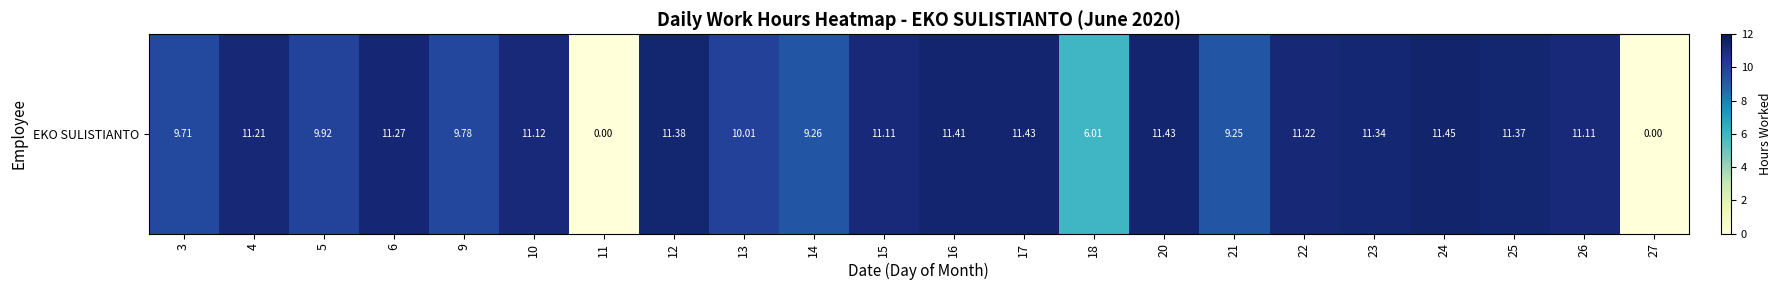

What is the sum of all values?

210.8